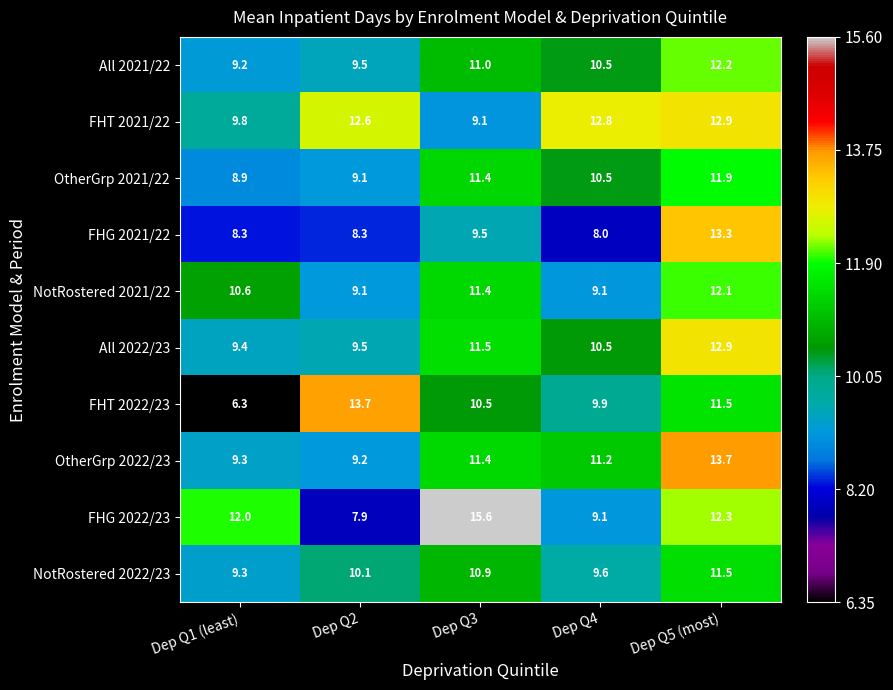

Rank the categories by FHT 2021/22 value from highest to lowest.

Dep Q5 (most), Dep Q4, Dep Q2, Dep Q1 (least), Dep Q3